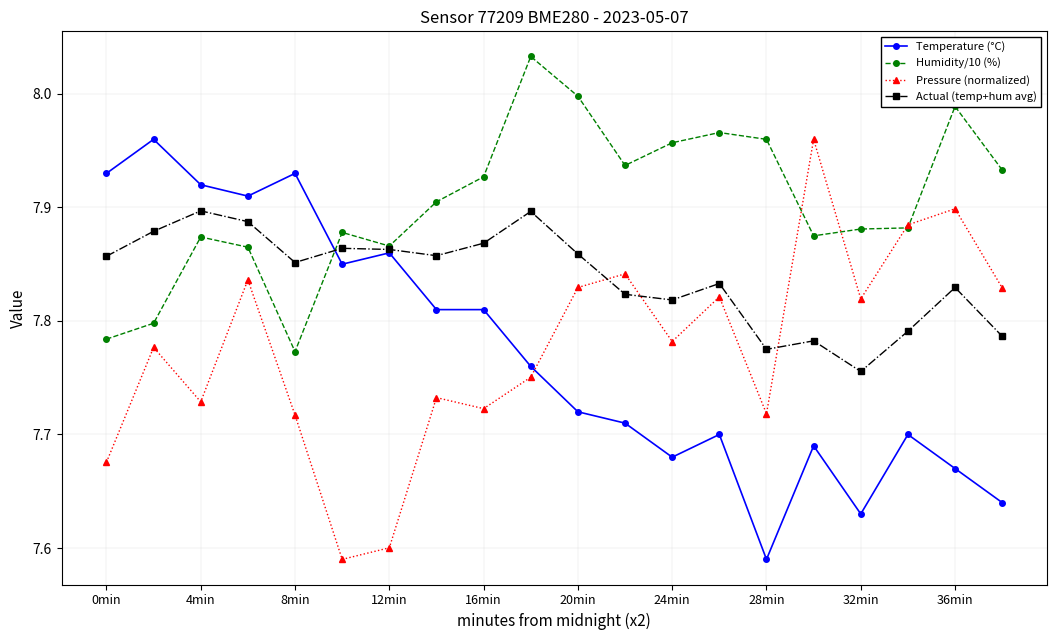

Count the number of categories in the chart.

20